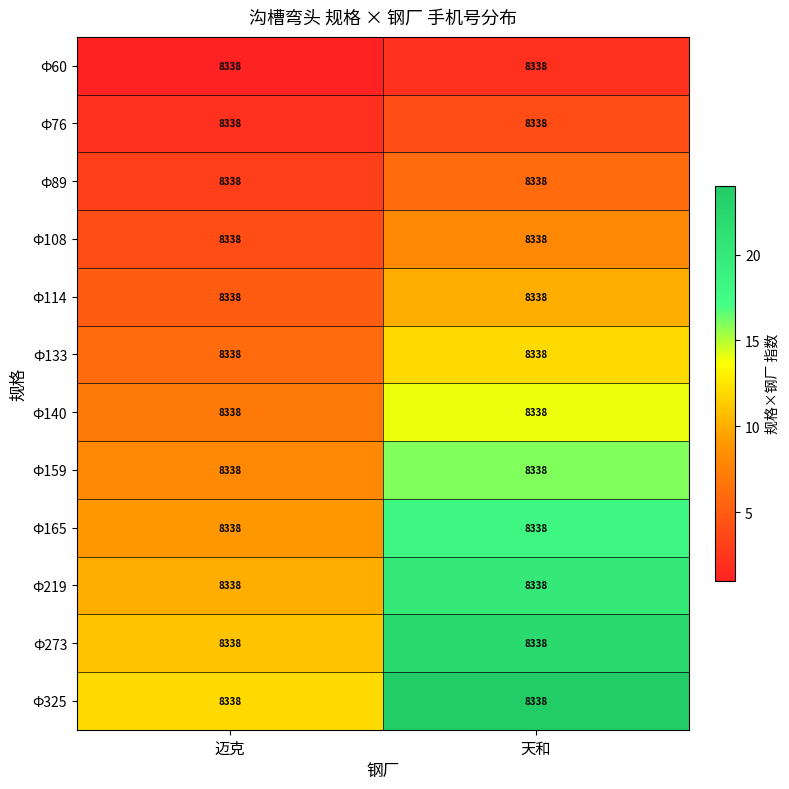

Reading left to right, extract all data points from this chart.

Ф60: 迈克=8338	天和=8338
Ф76: 迈克=8338	天和=8338
Ф89: 迈克=8338	天和=8338
Ф108: 迈克=8338	天和=8338
Ф114: 迈克=8338	天和=8338
Ф133: 迈克=8338	天和=8338
Ф140: 迈克=8338	天和=8338
Ф159: 迈克=8338	天和=8338
Ф165: 迈克=8338	天和=8338
Ф219: 迈克=8338	天和=8338
Ф273: 迈克=8338	天和=8338
Ф325: 迈克=8338	天和=8338